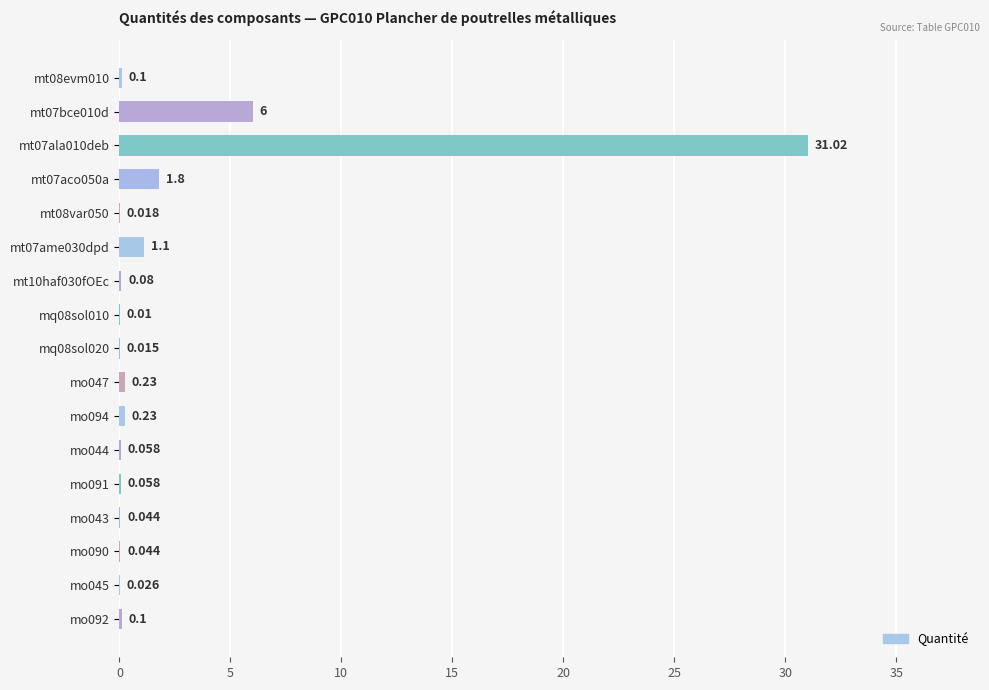

At which label is the value closest to 15?

mt07bce010d